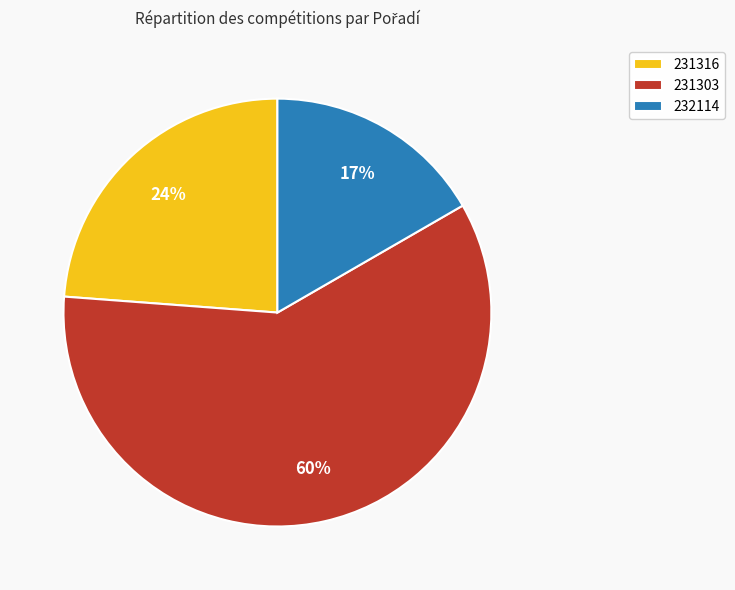

To the nearest percent, what is the average slice percentage?

33%